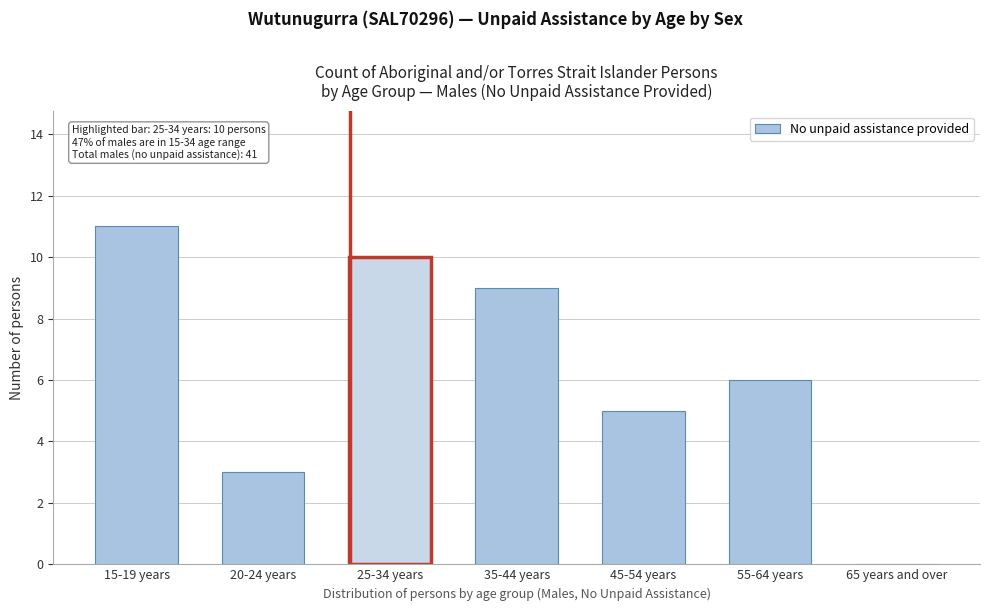

Reading left to right, what are all the values shown in this chart?

15-19 years=11	20-24 years=3	25-34 years=10	35-44 years=9	45-54 years=5	55-64 years=6	65 years and over=0